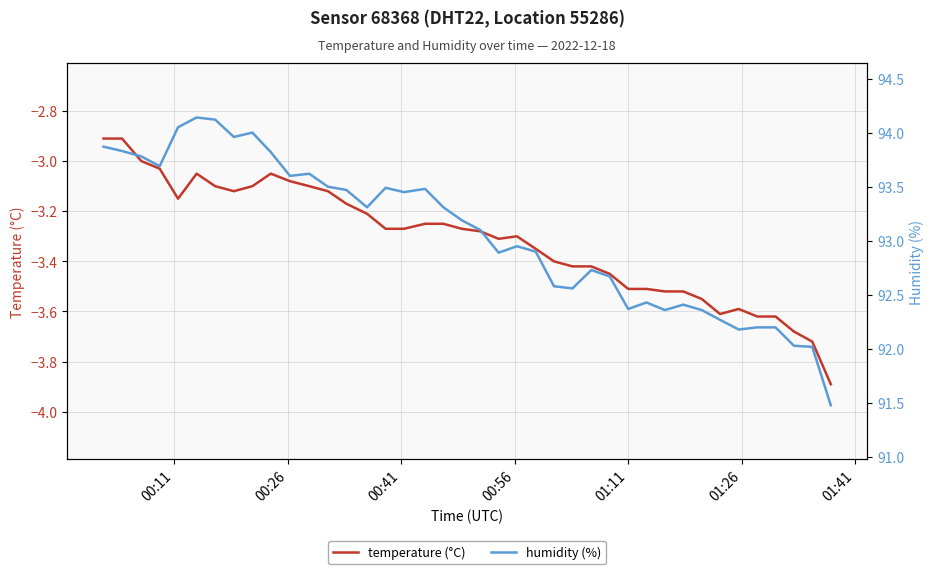

What is the minimum value for temperature (°C)?

-3.9